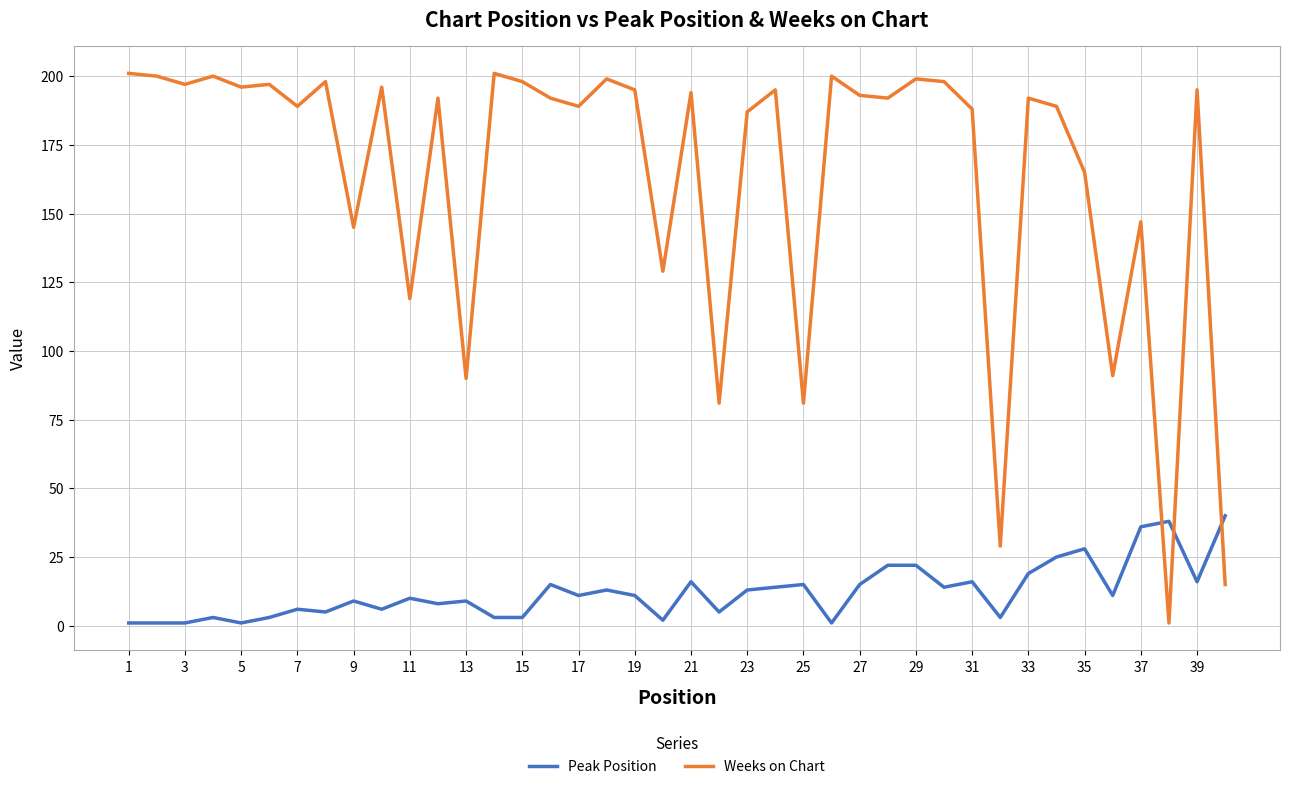

What is the difference between the maximum and minimum values in the Peak Position series?

39